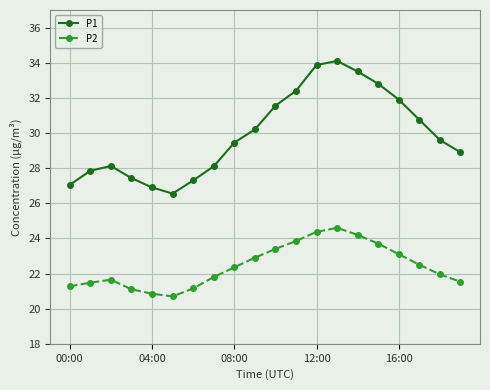

What is the value of the P2 point at the 5th from the left?

20.9